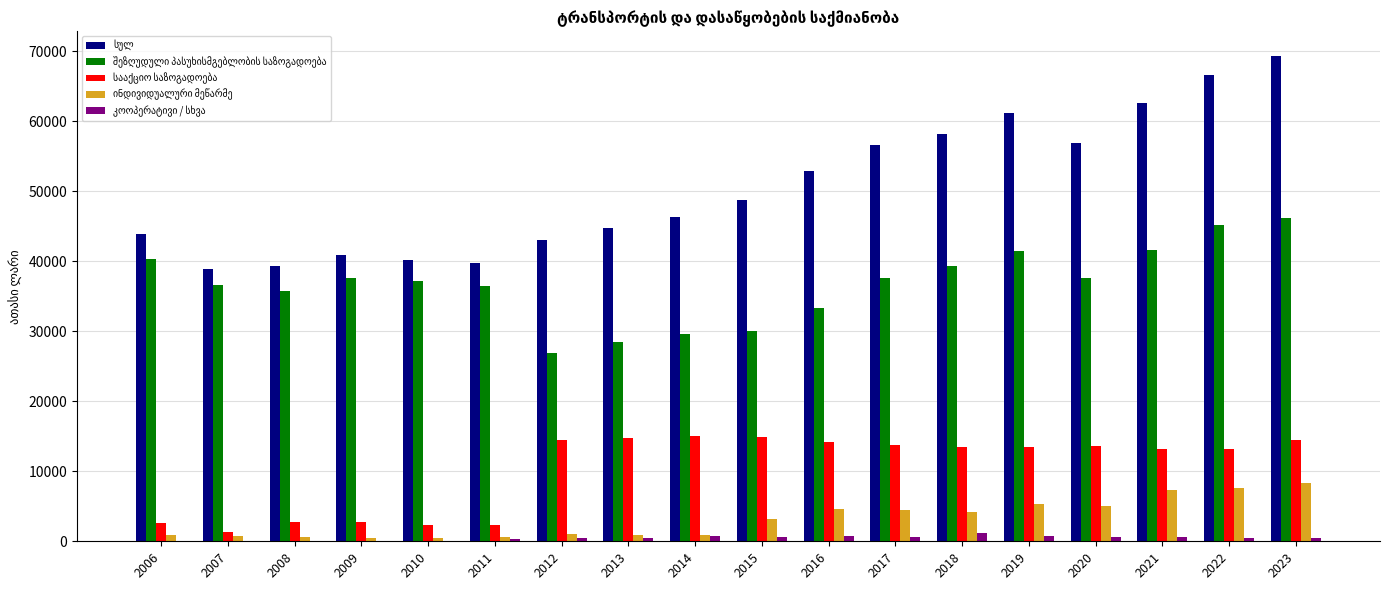

Count the number of data series in this chart.

5